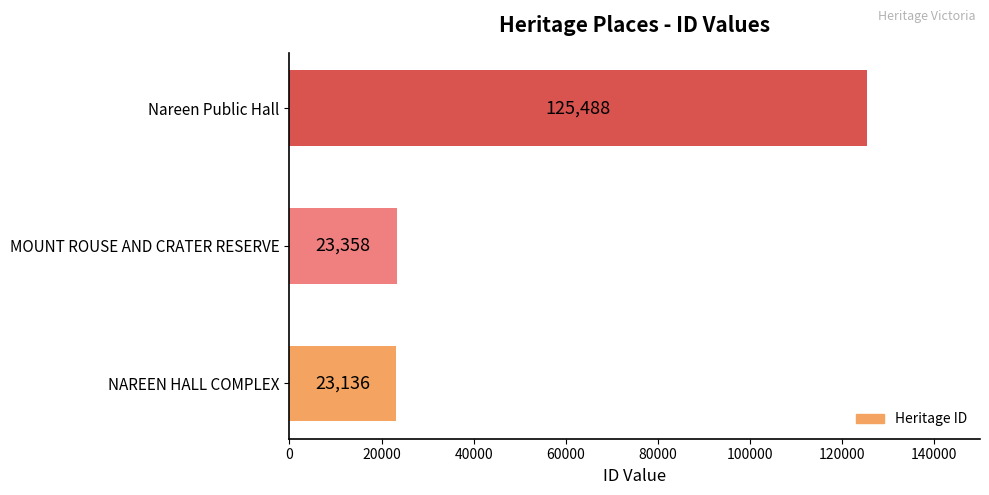

At which label is the value closest to 74312?

MOUNT ROUSE AND CRATER RESERVE